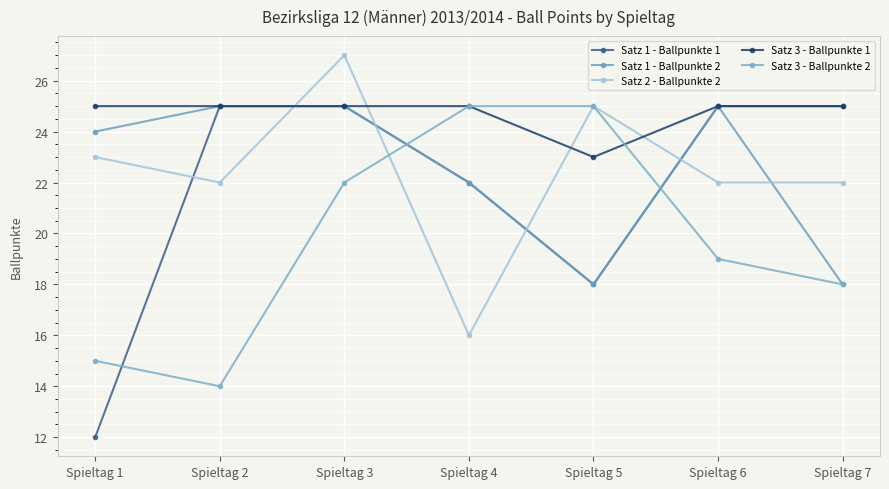

After their last crossing, which series has the higher values: Satz 3 - Ballpunkte 1 or Satz 2 - Ballpunkte 2?

Satz 3 - Ballpunkte 1